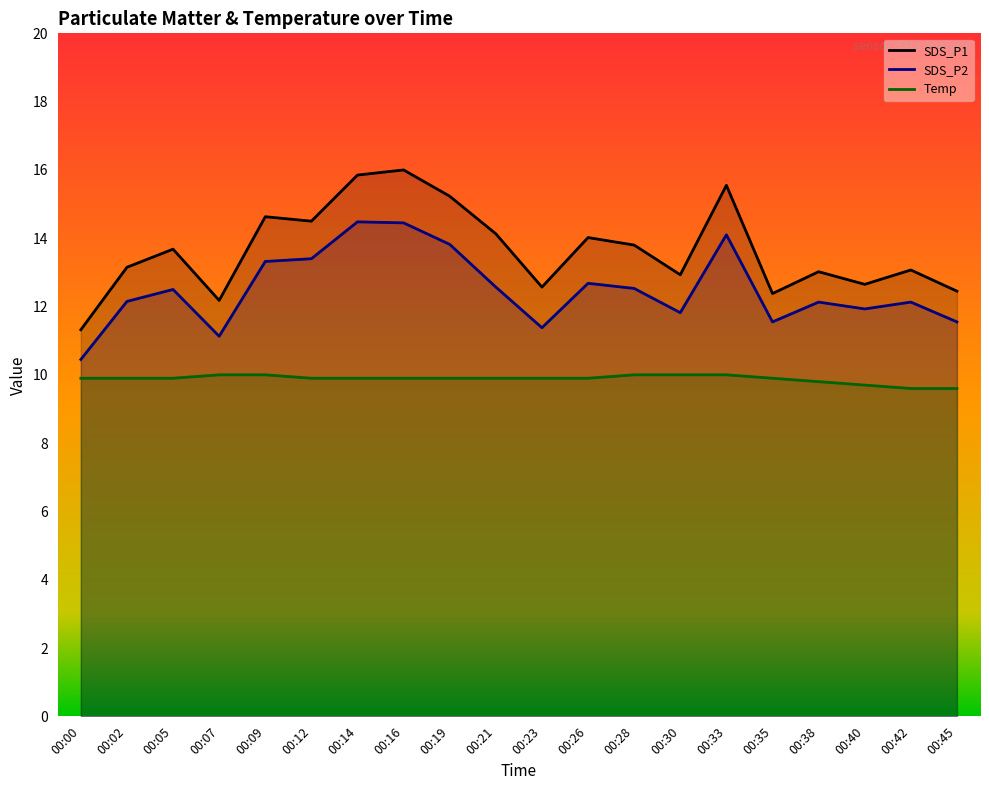

What is the maximum value for SDS_P2?

14.5